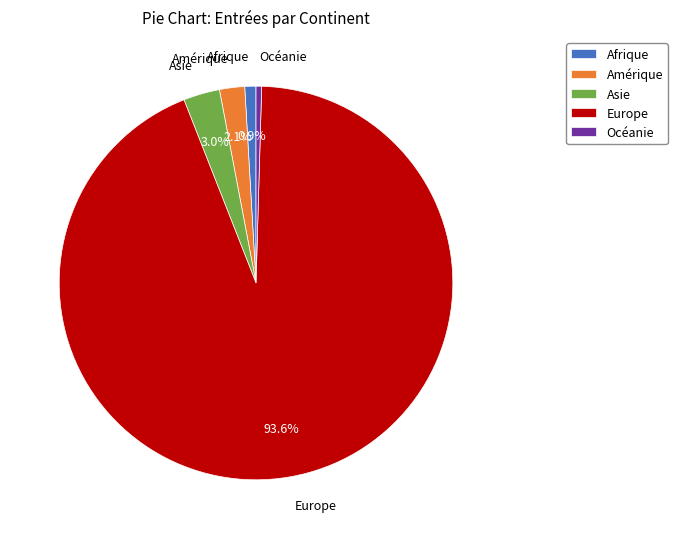

Is the sum of Europe and Océanie greater than half?

Yes